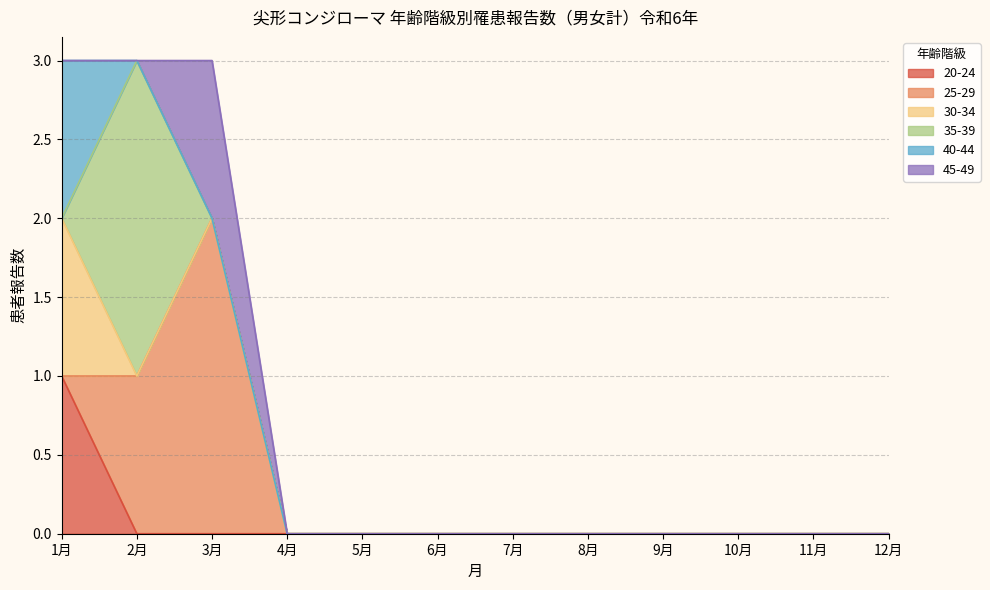

Count the 20-24 values in the range 0 to 1.

12